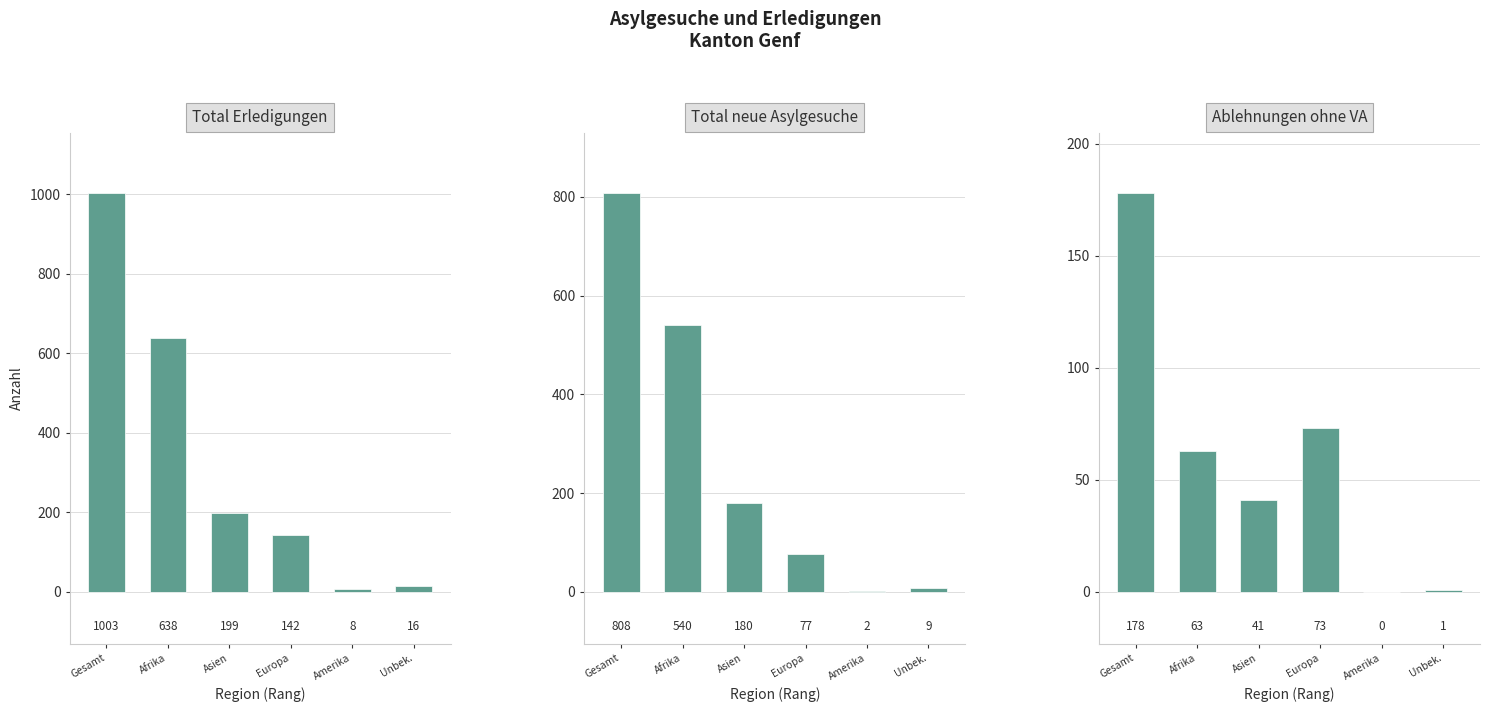

True or false: Total neue Asylgesuche has a value of 77 at Europa.

True